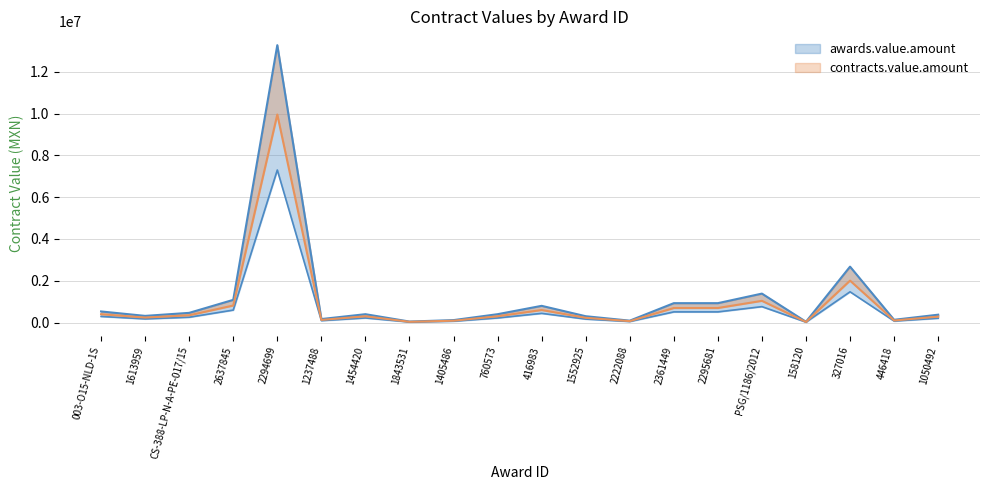

At which label does awards.value.amount reach its peak?

2294699